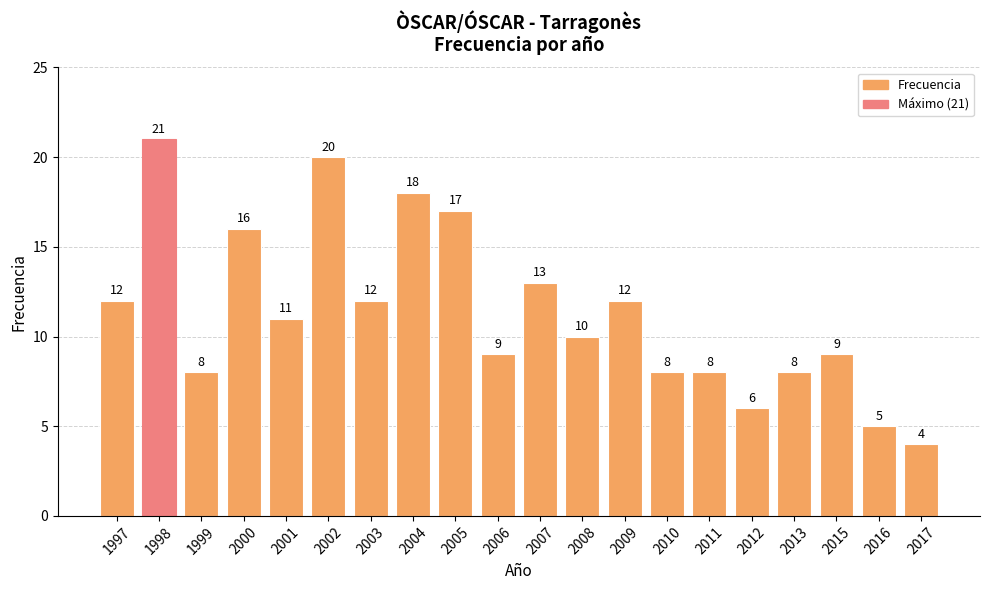

Which has a higher value, 2015 or 2005?

2005